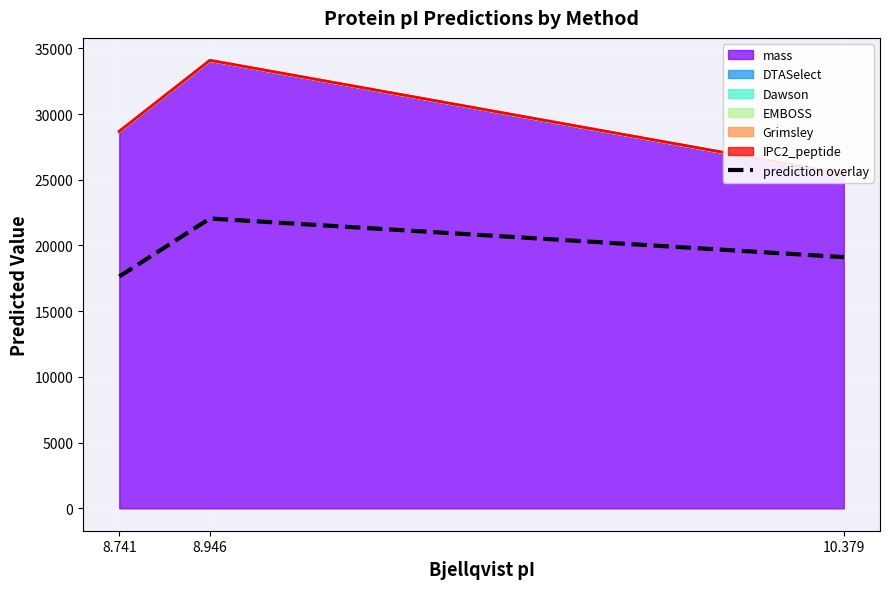

Reading left to right, list all the values displayed in this chart.

8.741=17645.4	8.946=22056.7	10.379=19115.8